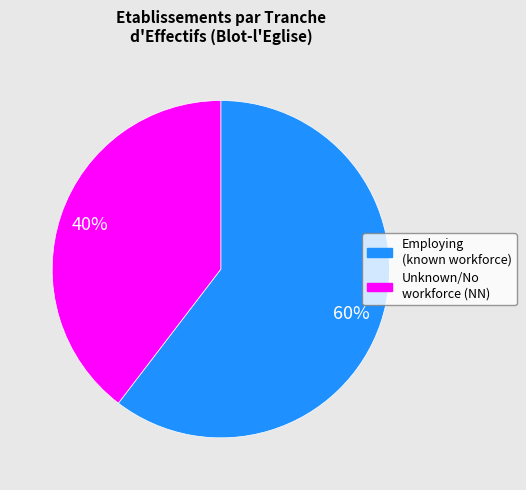

How many segments does this pie chart have?

2